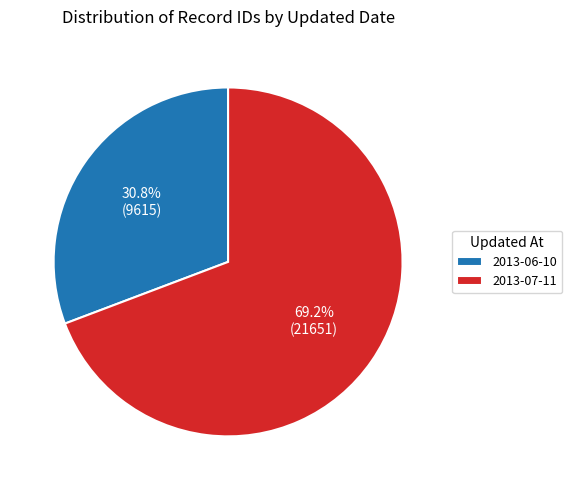

How many slices are in this pie chart?

2